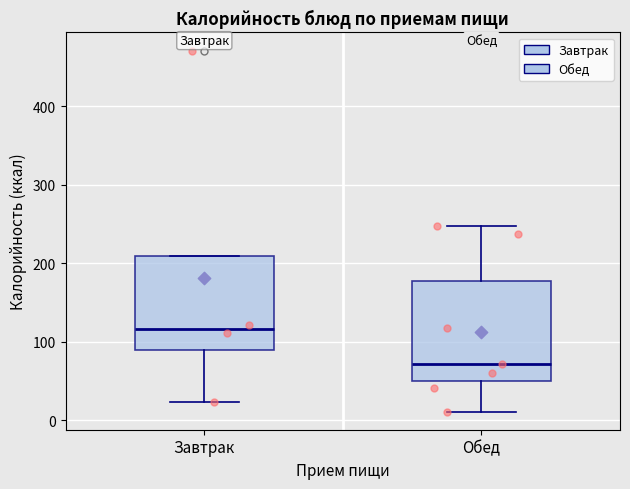

Which box has the lowest median line?

Обед